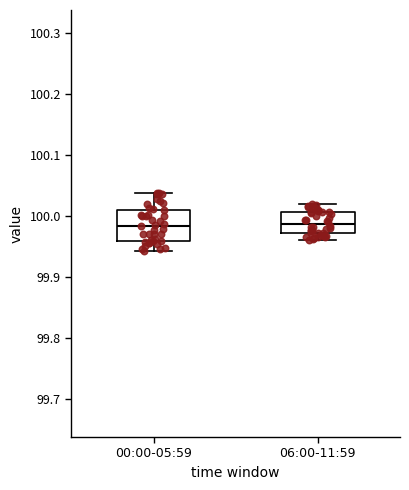

Reading left to right, read every box against the y-axis: the position of its median line, the range the box covers, and the ends of its whiskers. The values are not printed on the chart, so give them approximately, as read against the axis.

00:00-05:59: median 99.98, box 99.96 to 100.01, whiskers 99.94 to 100.04
06:00-11:59: median 99.99, box 99.97 to 100.01, whiskers 99.96 to 100.02